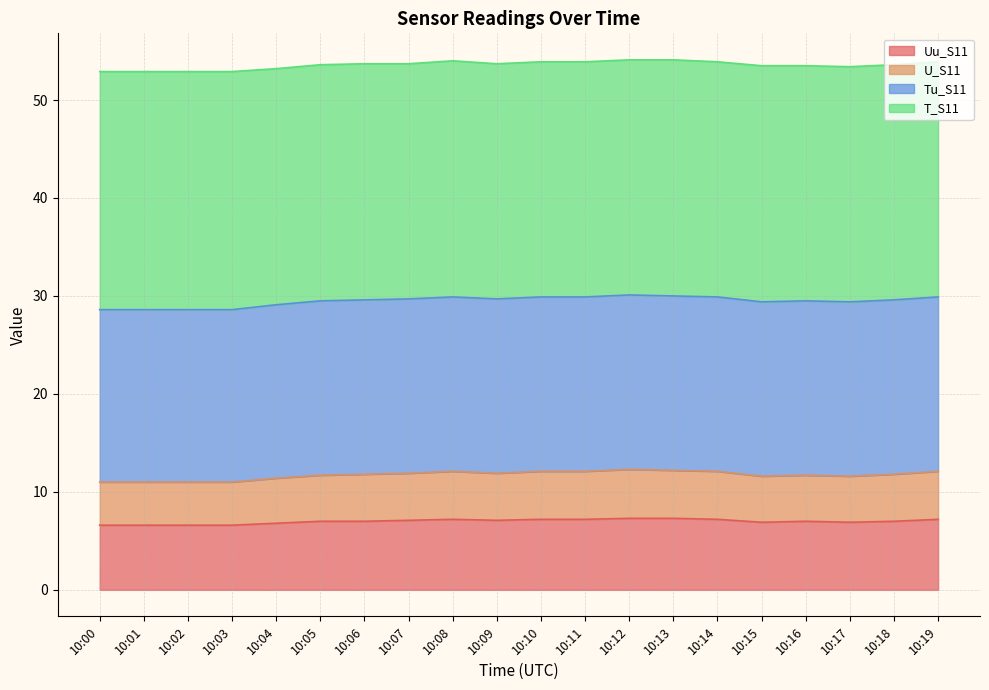

The U_S11 series shows 17.2 at 10:09. True or false?

False